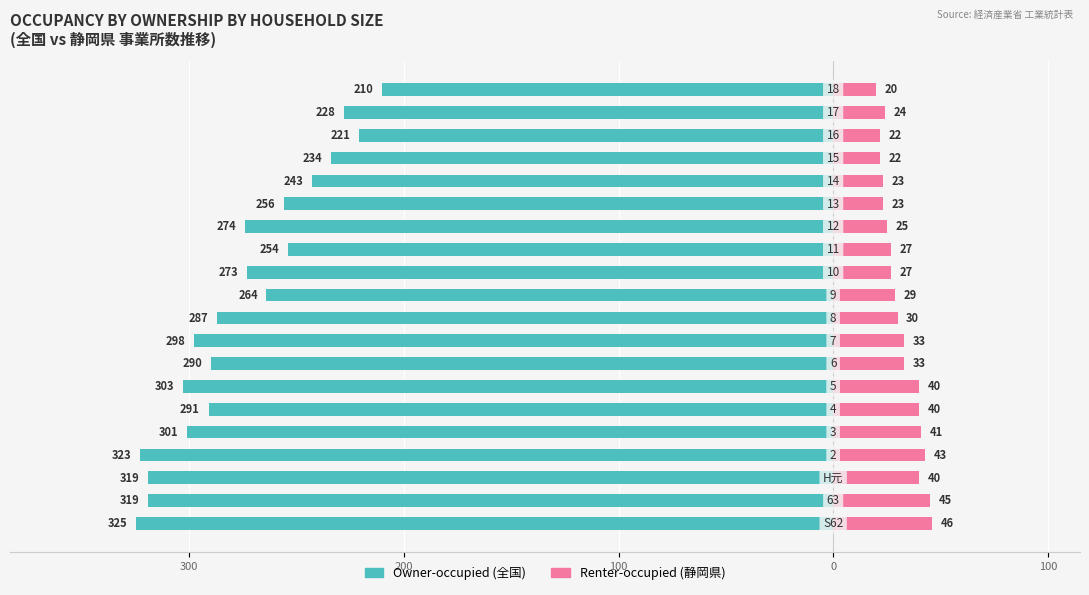

How many data points does each series have?

20